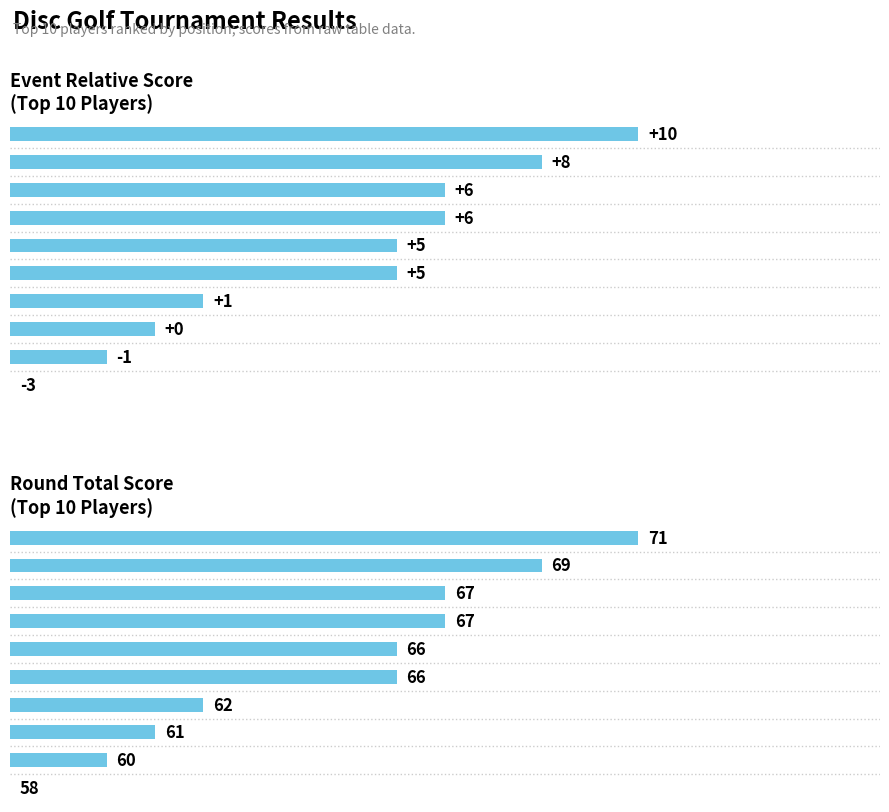

List the labels in order of event_relative_score value, largest first.

Jason Petch, Wesley Scott, Tom Kelly, Terry Griffin, Ted Lesage, Andrew Hutchinson, Darryl Kechnie, David Sutherland, Jason Budimlic, Jonny Budimlic